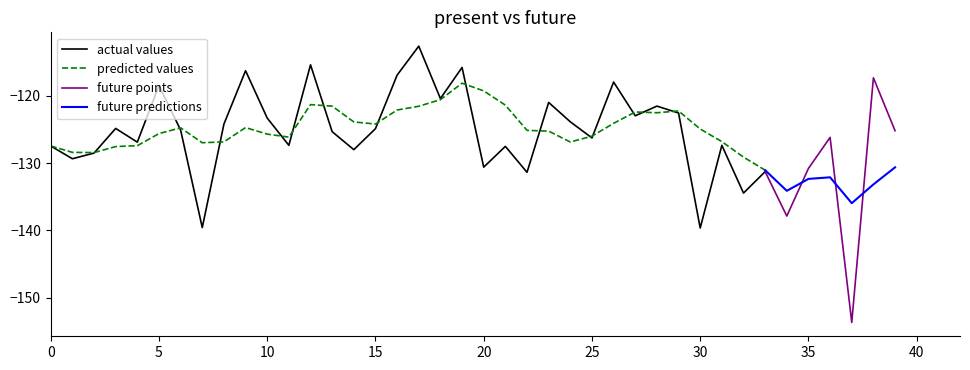

Reading left to right, transcribe all the data shown in this chart.

0=-127.5	1=-129.3	2=-128.5	3=-124.8	4=-126.9	5=-118.5	6=-125.1	7=-139.6	8=-124.2	9=-116.3	10=-123.3	11=-127.4	12=-115.4	13=-125.3	14=-128.0	15=-124.9	16=-116.9	17=-112.6	18=-120.4	19=-115.8	20=-130.6	21=-127.5	22=-131.4	23=-121.0	24=-123.9	25=-126.3	26=-118.0	27=-123.0	28=-121.5	29=-122.6	30=-139.6	31=-127.4	32=-134.4	33=-131.3	34=-137.9	35=-130.8	36=-126.2	37=-153.7	38=-117.3	39=-125.2